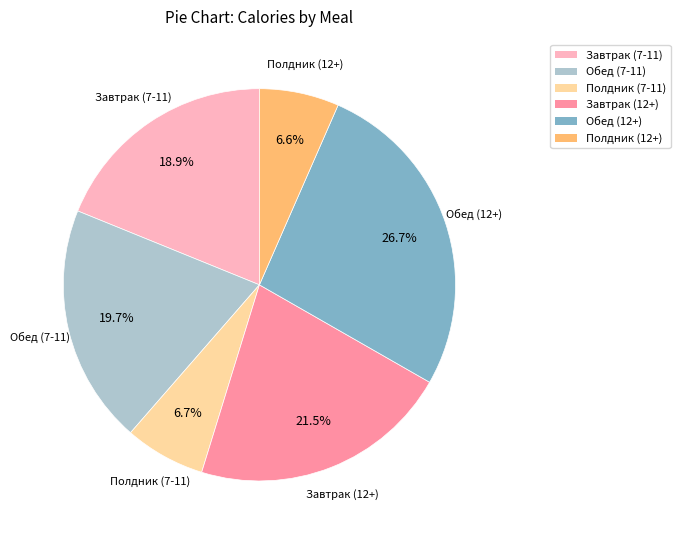

Approximately how many times larger is the value at Завтрак (7-11) compared to Полдник (7-11)?

2.8